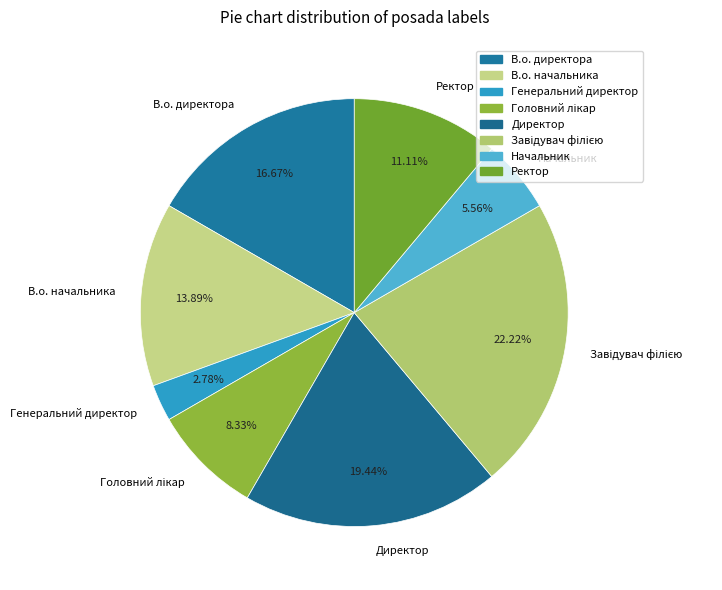

To the nearest percent, what is the average slice percentage?

12%